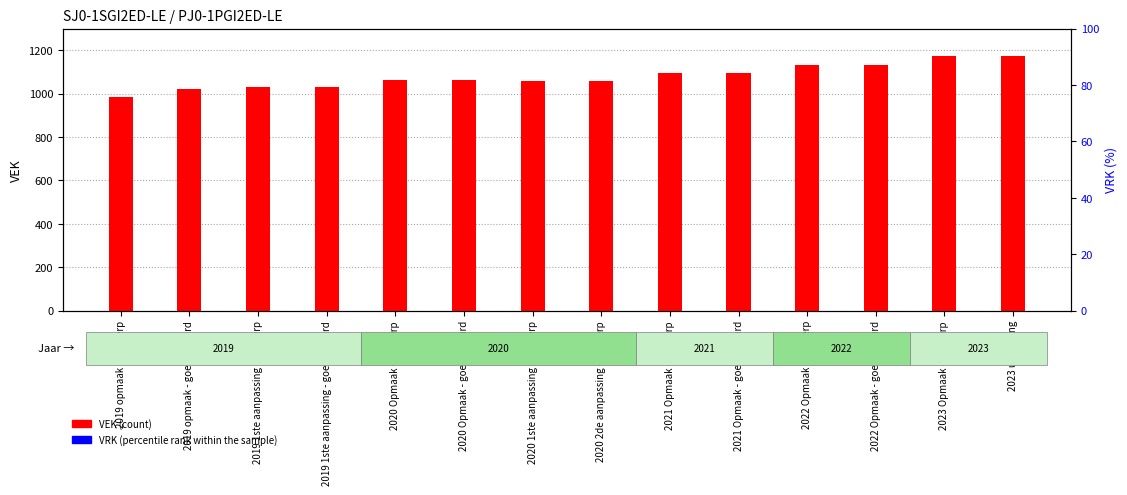

What is the spread (max minus min) of values at 2021 Opmaak - goedgekeurd?

1094